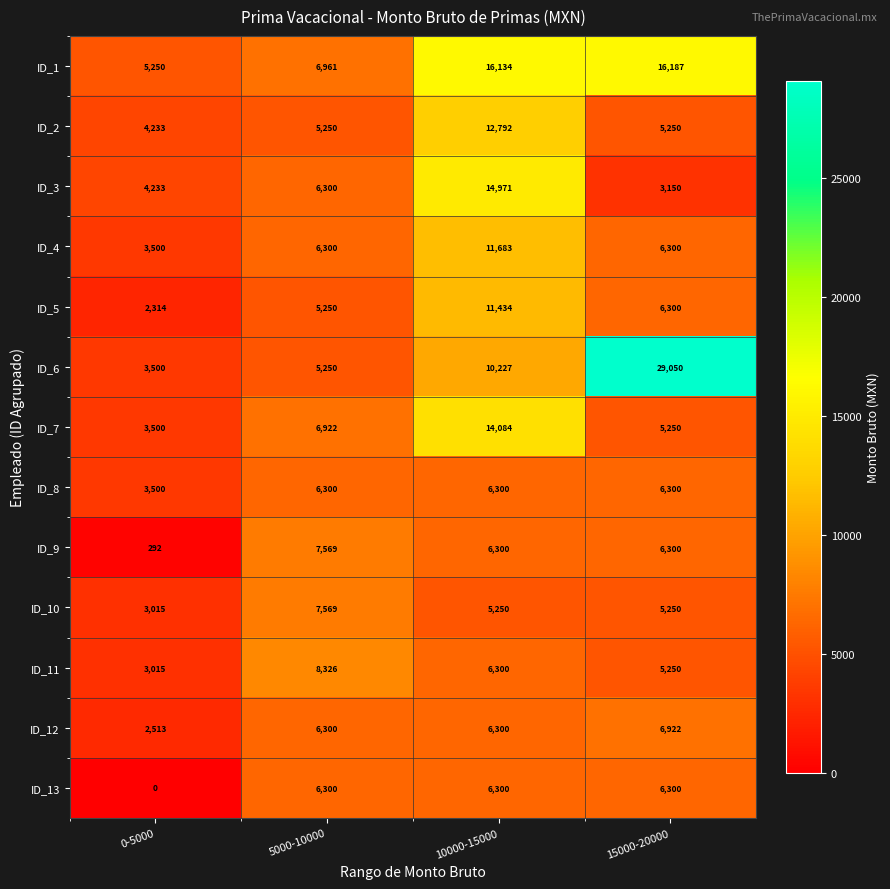

What value does the ID_3 series have at 5000-10000?

6300